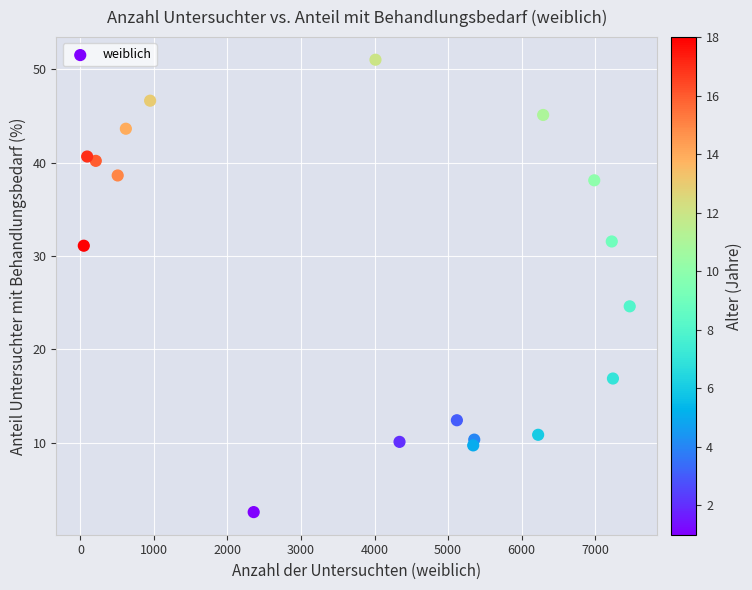

What is the range of X values (max minus min)?

7423.0